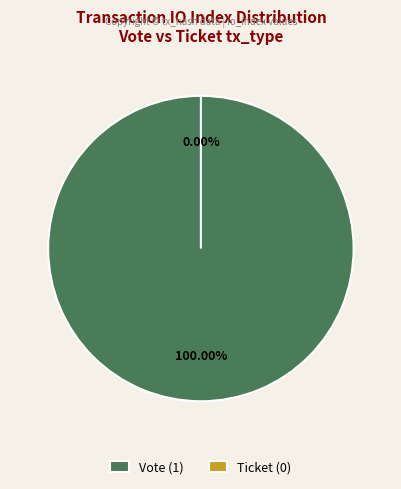

How much of the chart is everything except Ticket?

100.0%